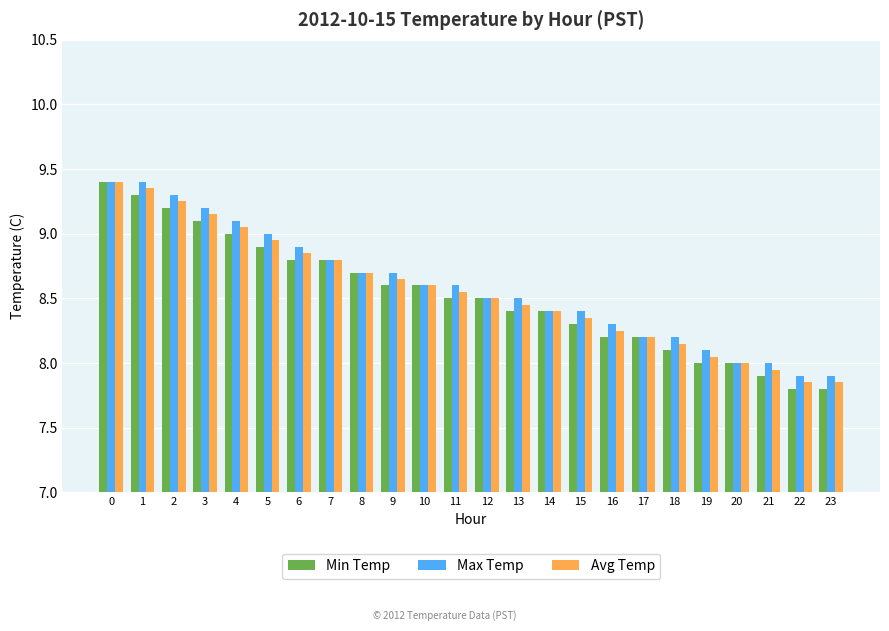

What is the sum of all Avg Temp values?

205.3